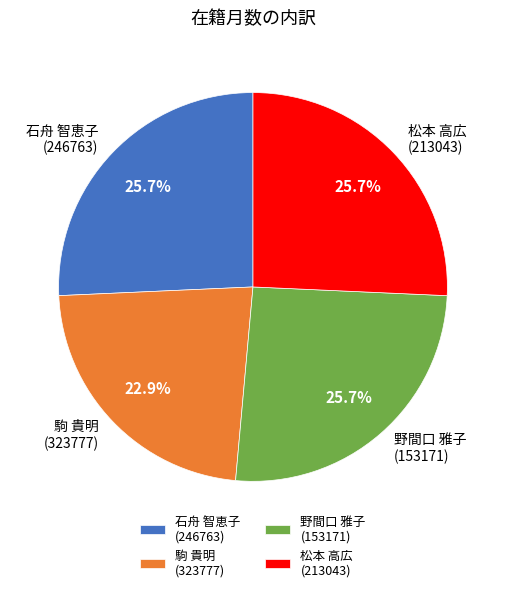

What portion of the pie excludes 駒 貴明 (323777)?

77.1%